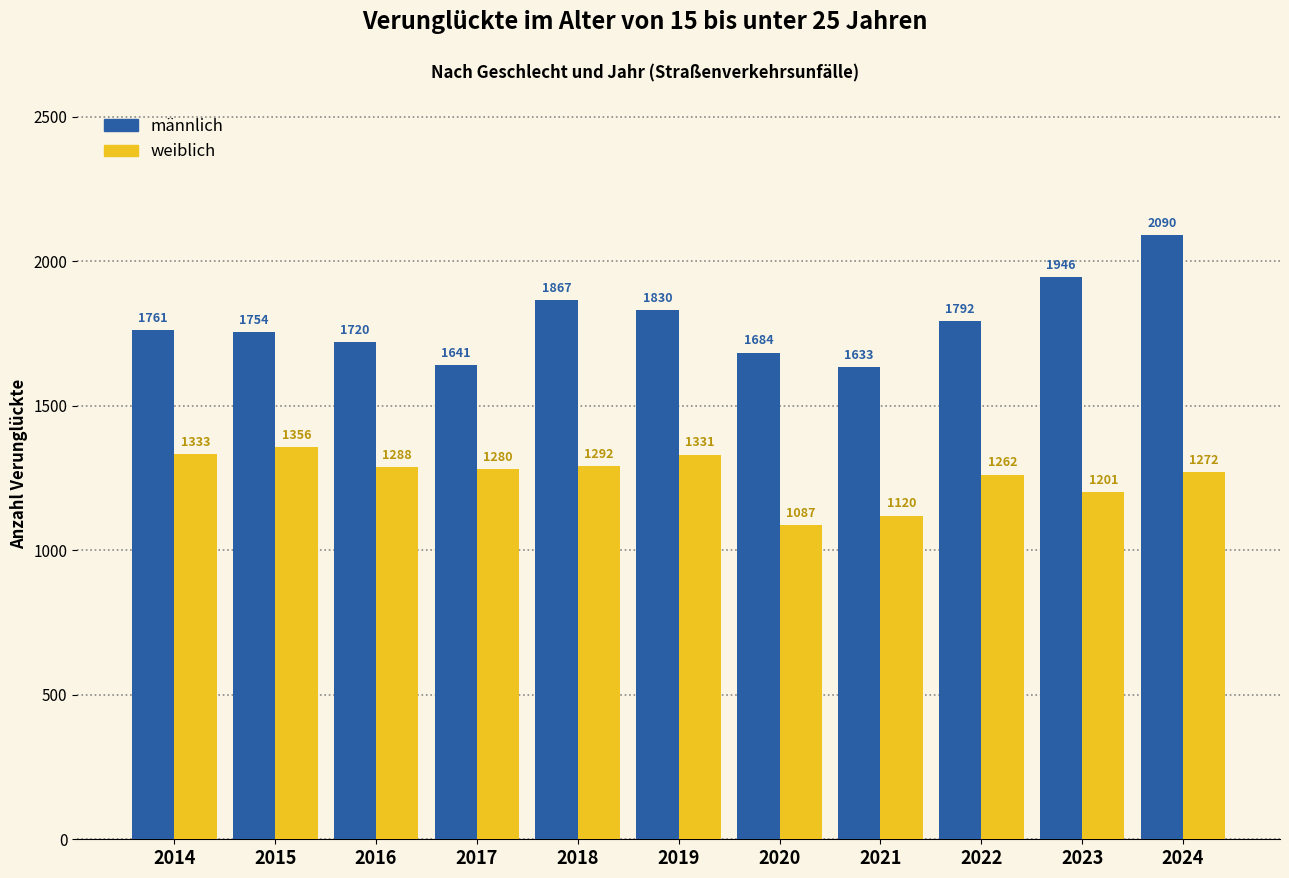

What are all the series names shown in the legend?

männlich, weiblich